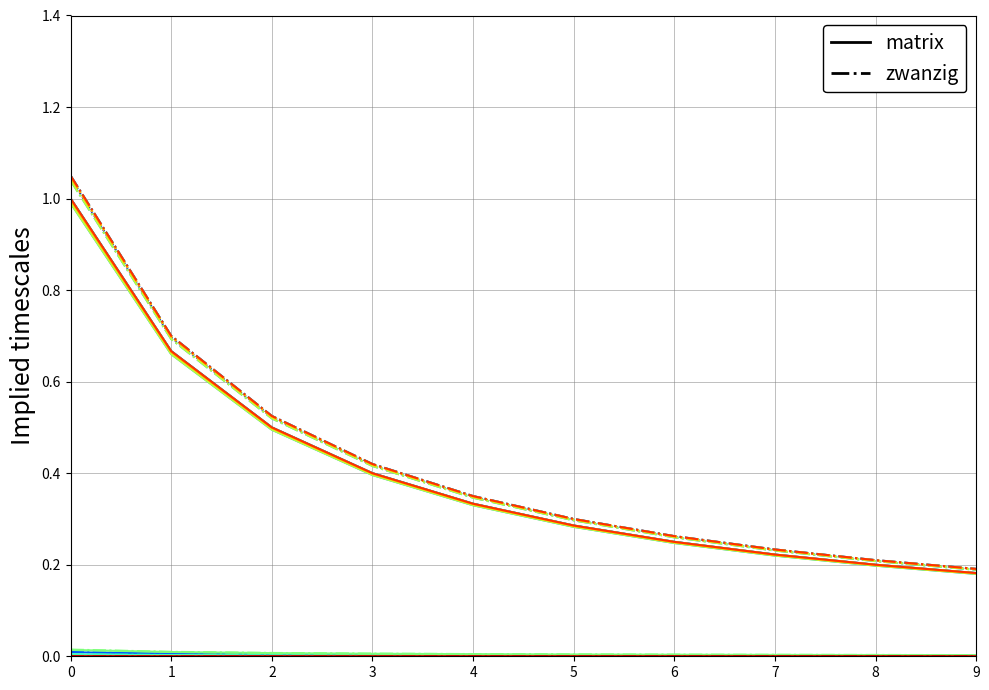

Which series has the largest range (max minus min)?

zwanzig